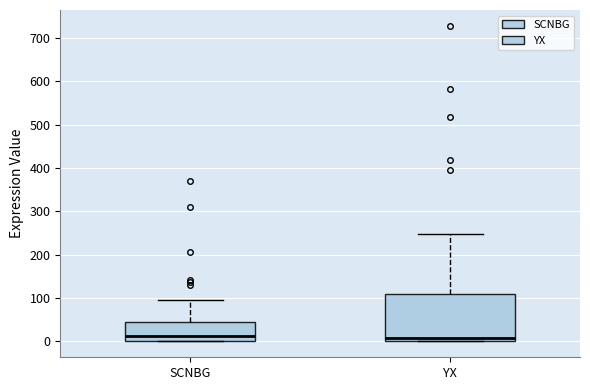

Comparing the boxes themselves (not the whiskers), which one is the tallest?

YX